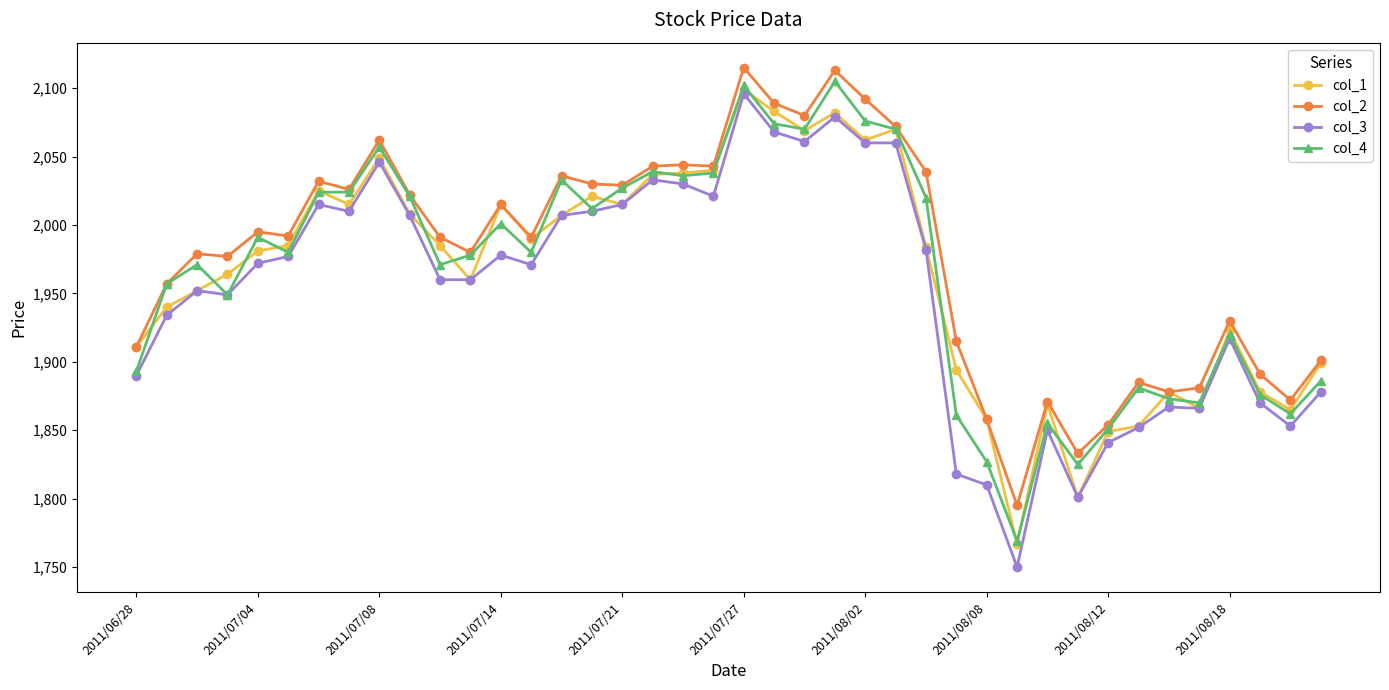

True or false: col_2 has more than 0 points higher than both neighbors.

True